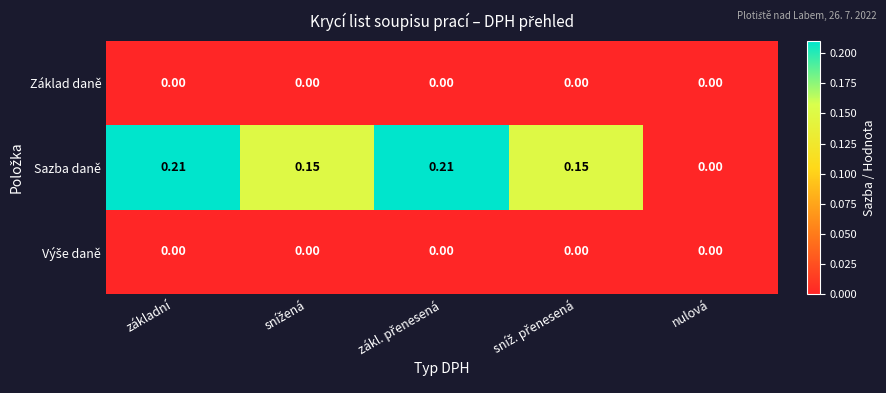

Which series has the widest spread of values?

Sazba daně